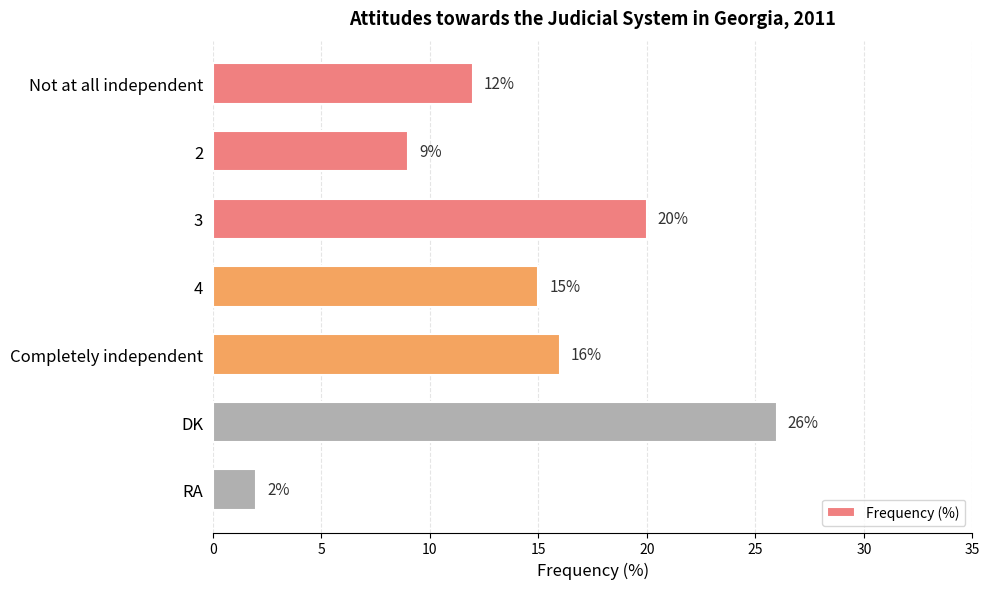

How many bars are there in total?

7